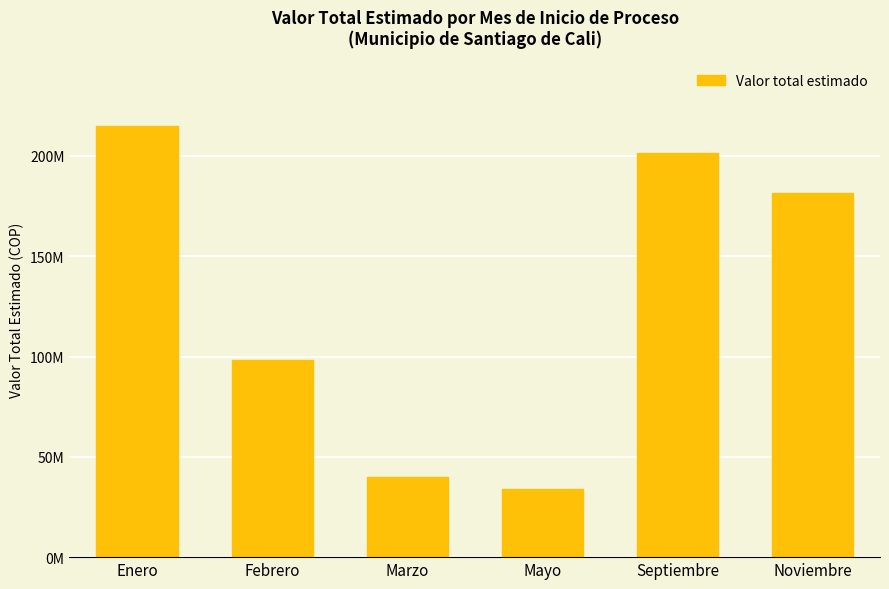

What is the label of the 2nd bar from the left?

Febrero